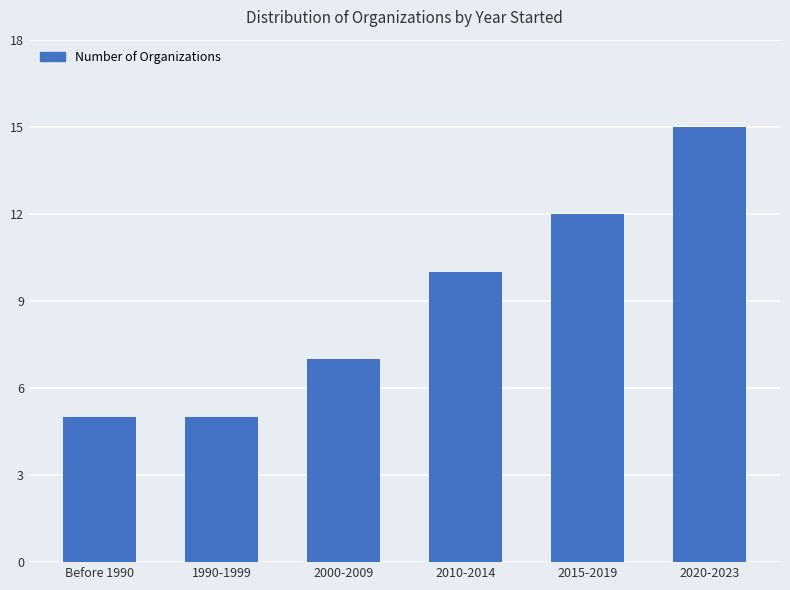

What is the difference between the second highest and minimum values?

7